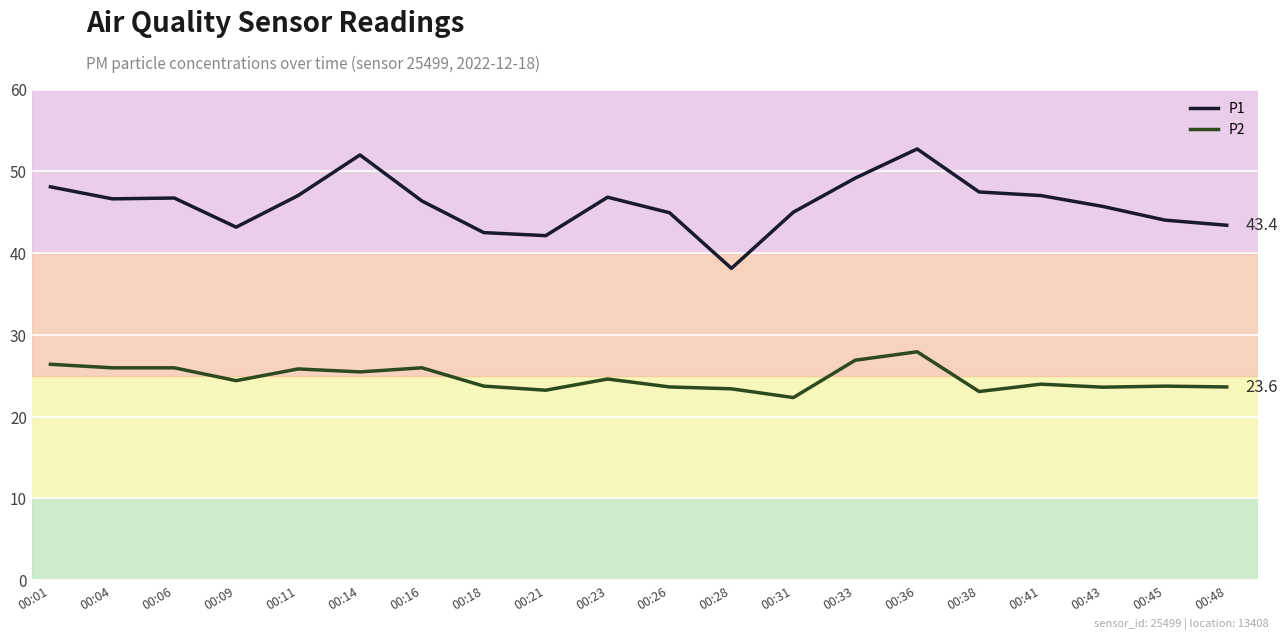

True or false: P2 has a value of 26.9 at 00:33.

True